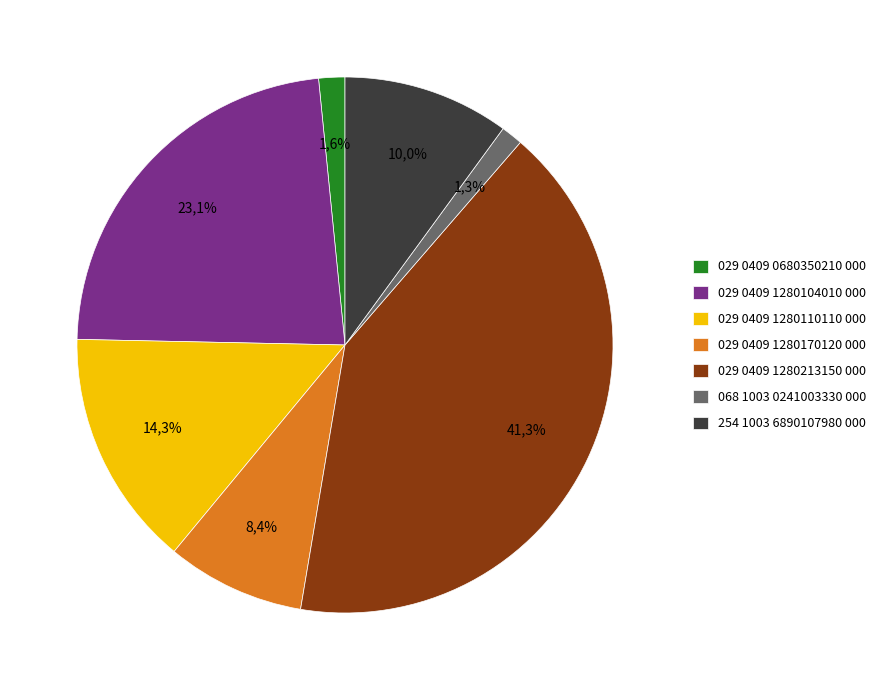

How many segments does this pie chart have?

7